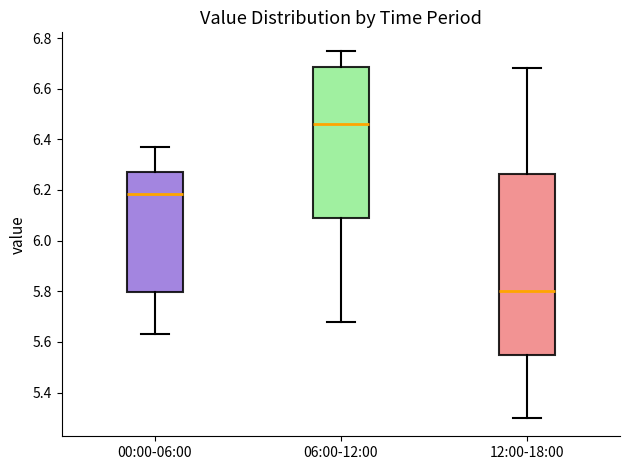

Which box is the tallest, from its lower edge to its upper edge?

12:00-18:00